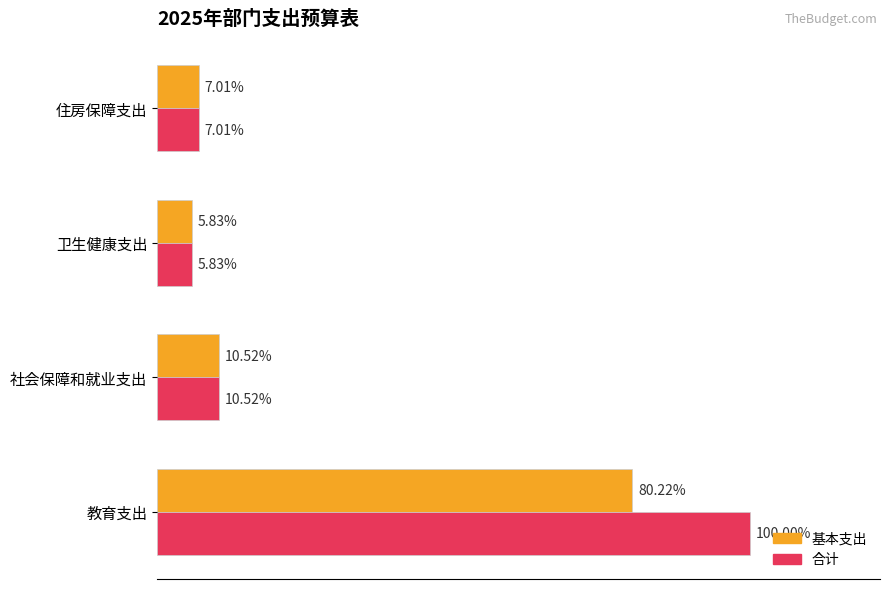

Which series has the largest total across all categories?

合计